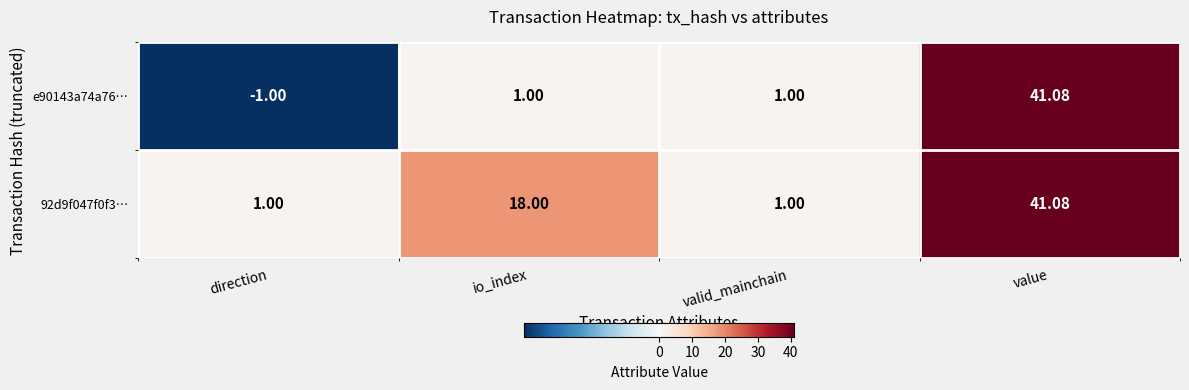

Which category has the highest value in the e90143a74a76… series?

value